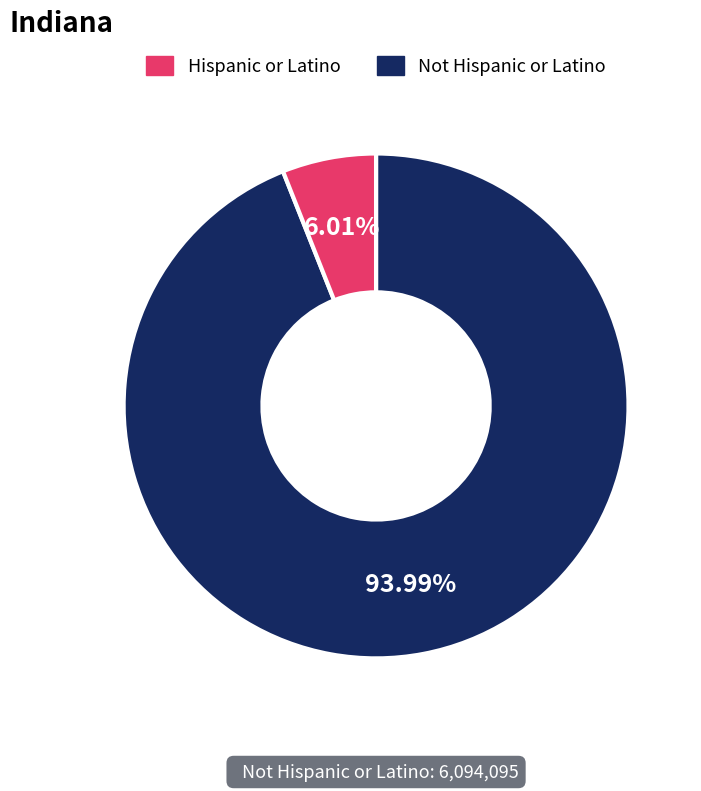

Does any single category account for the majority?

Yes